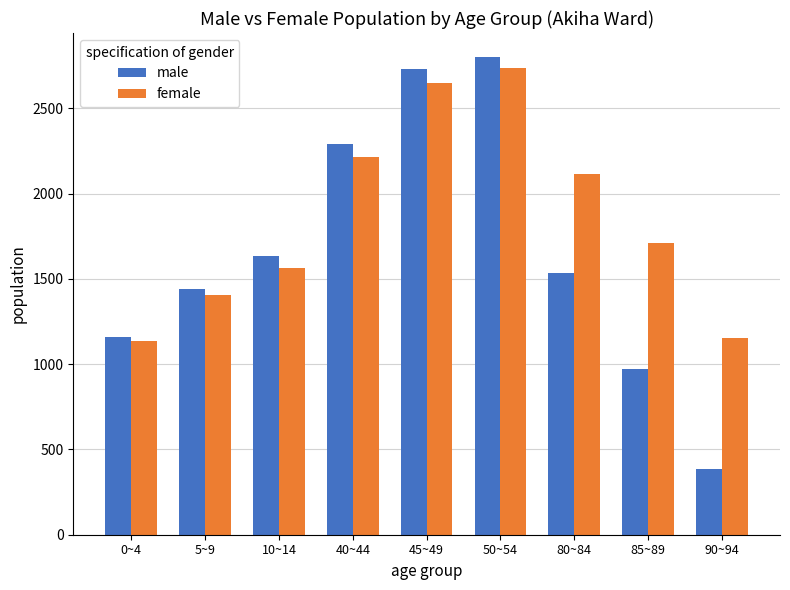

What is the difference between the second highest and minimum values in the male series?

2348